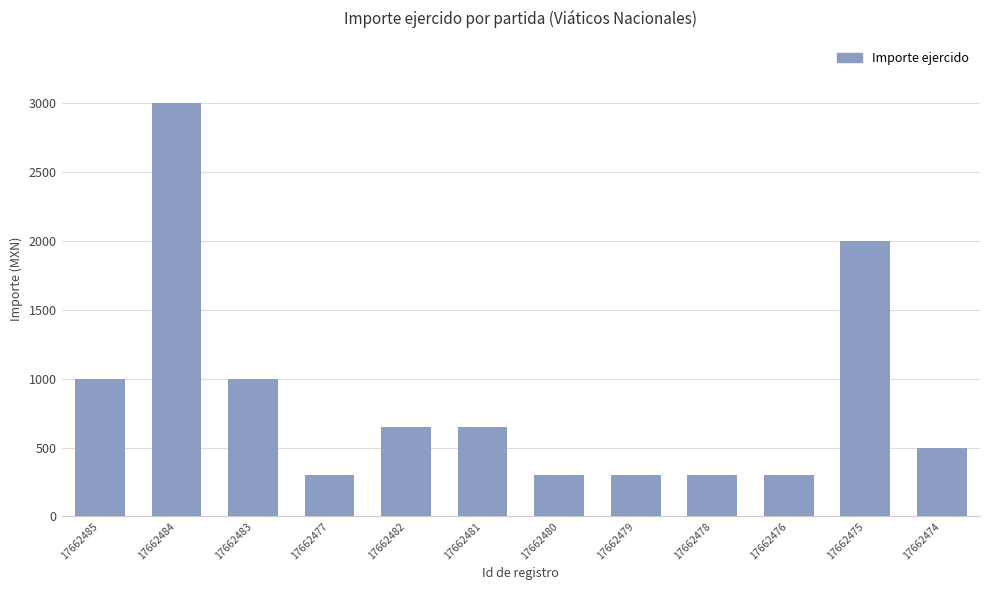

What position from the right is 17662482?

8